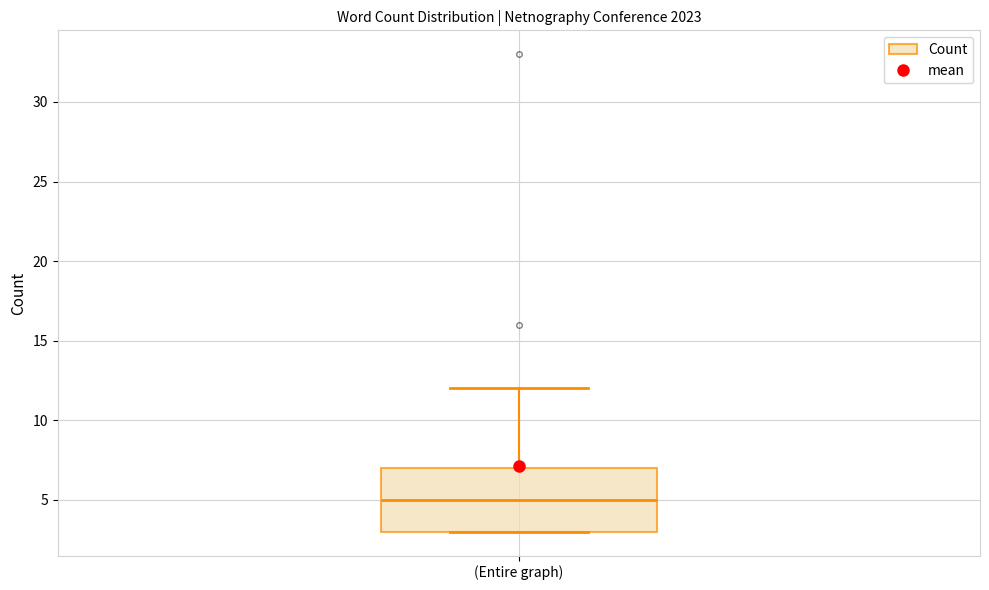

Transcribe this box plot: give where the median line is, the range the box spans, and where the two whiskers end, as read against the y-axis. The values are not printed on the chart, so give them approximately, as read against the axis.

median 5, box 3 to 7, whiskers 3 to 12